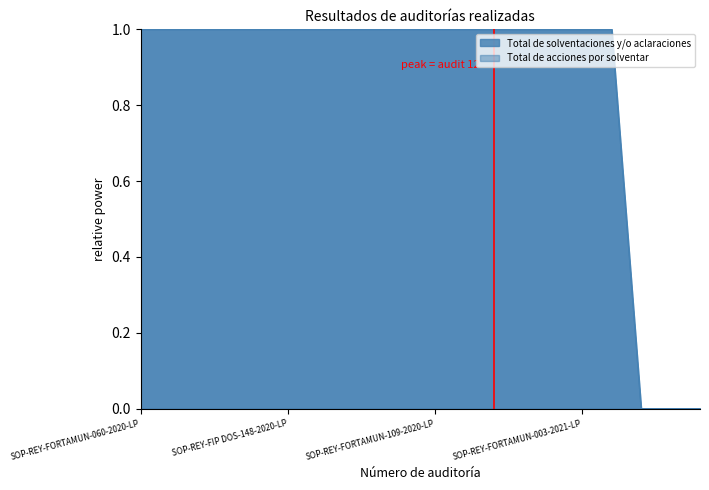

At how many categories does at least one series exceed 0?

17